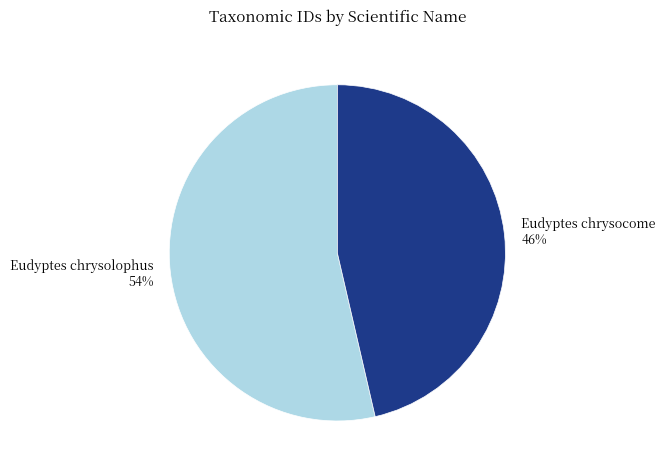

Is the sum of Eudyptes chrysolophus and Eudyptes chrysocome greater than half?

Yes